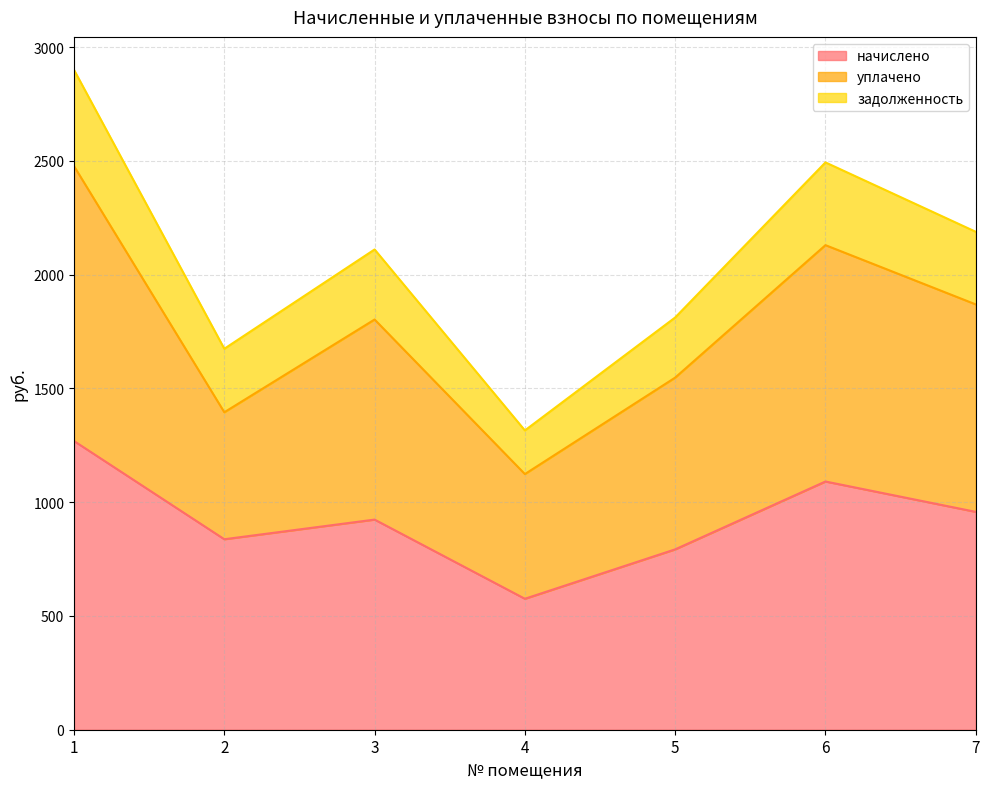

At which category is the sum across all series the highest?

1